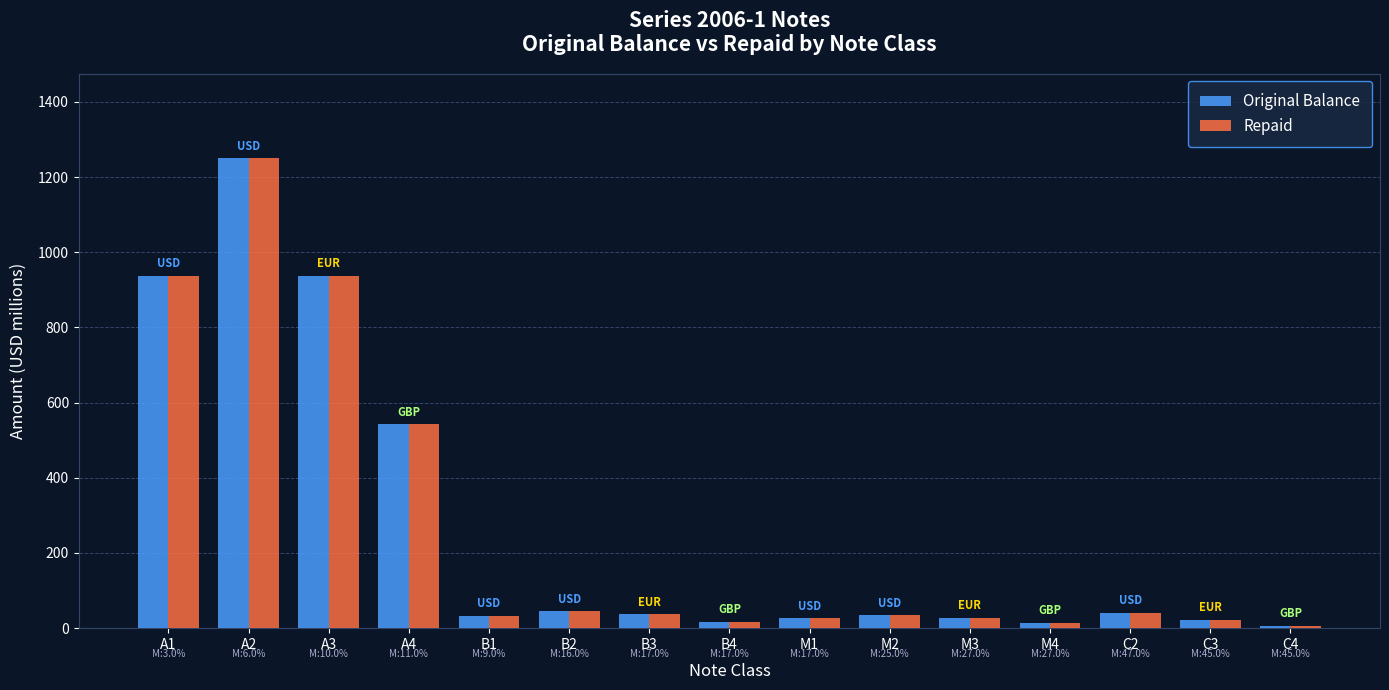

What position from the right is A4?

12